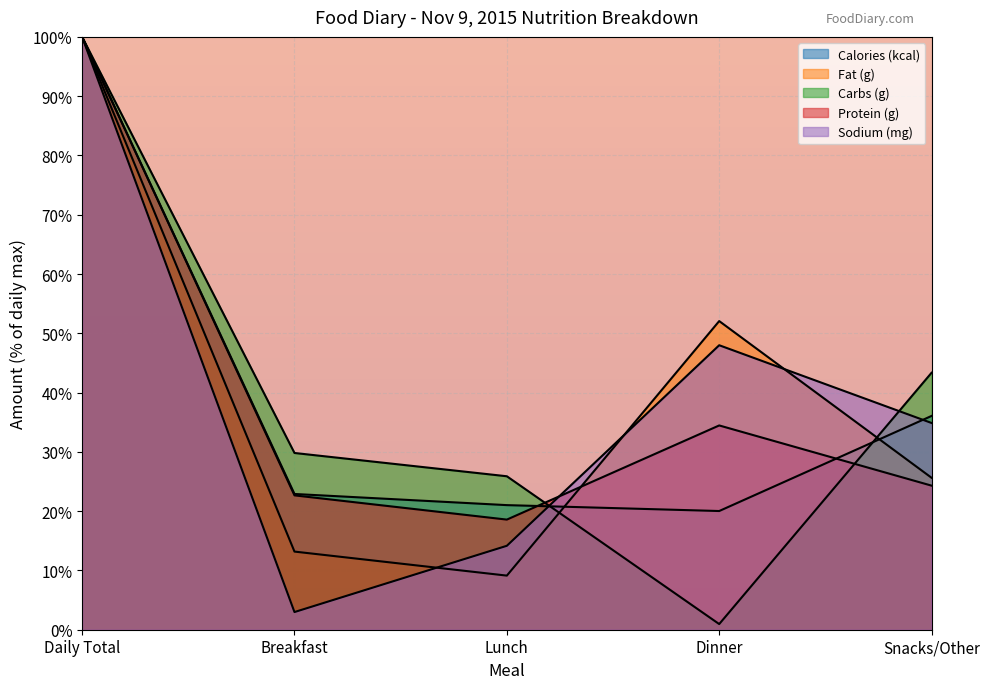

What is the label of the 1st point from the right?

Snacks/Other